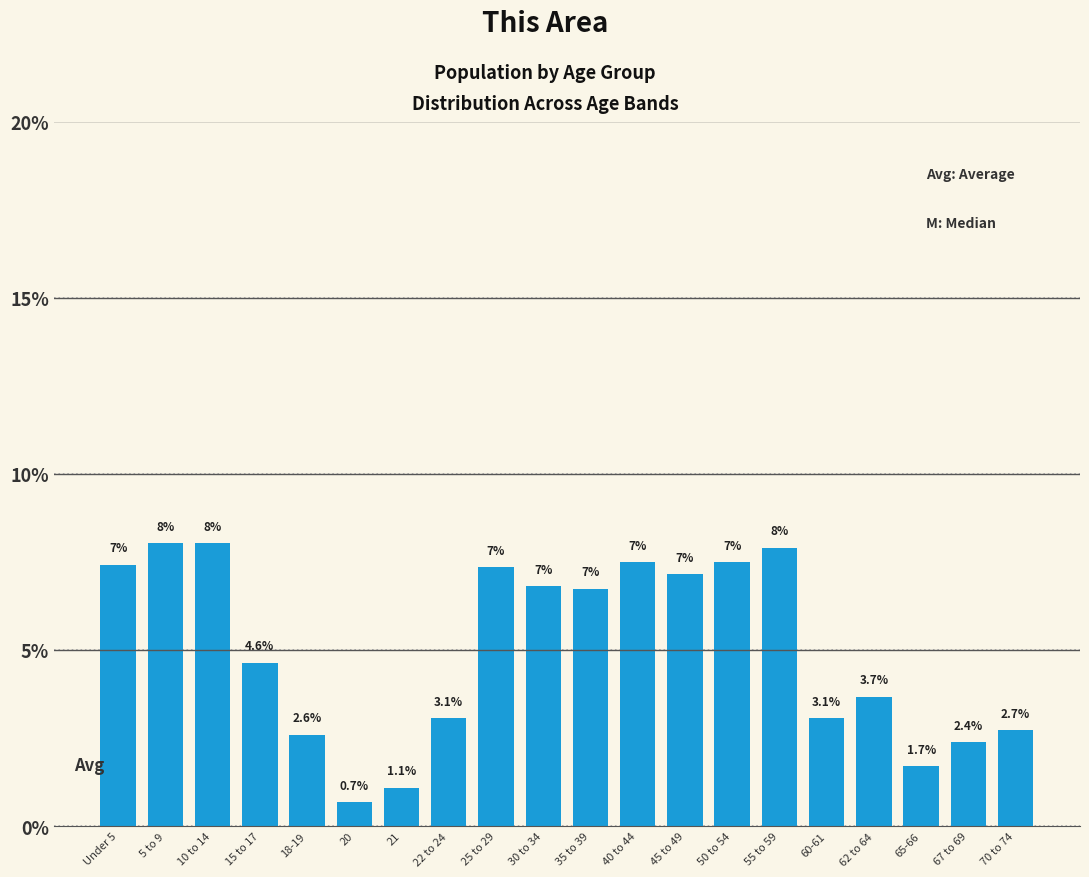

Which label corresponds to the smallest value in the chart?

20